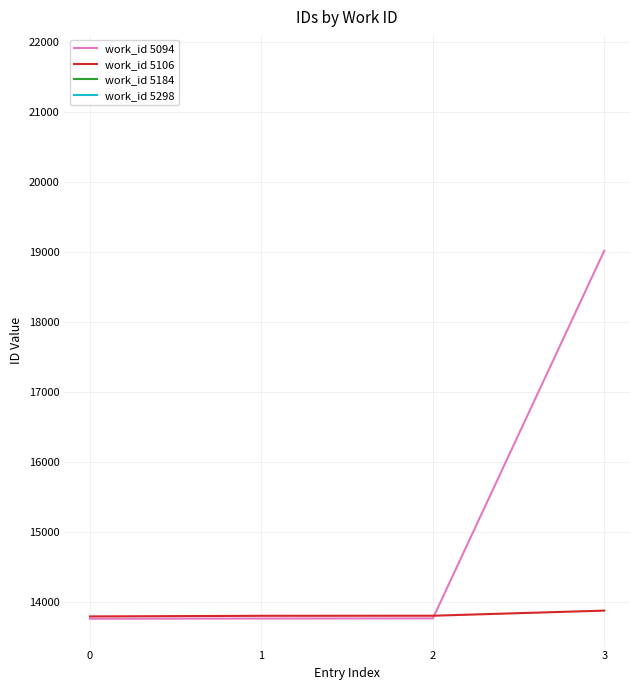

True or false: work_id 5106 has more than 2 interior local peaks.

False